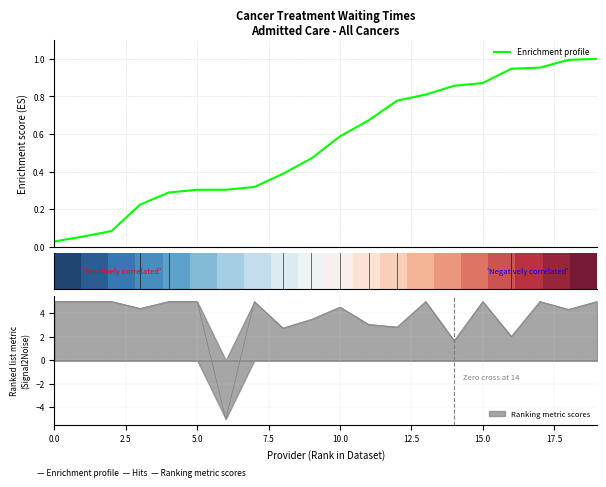

At which label does Enrichment profile reach its peak?

19